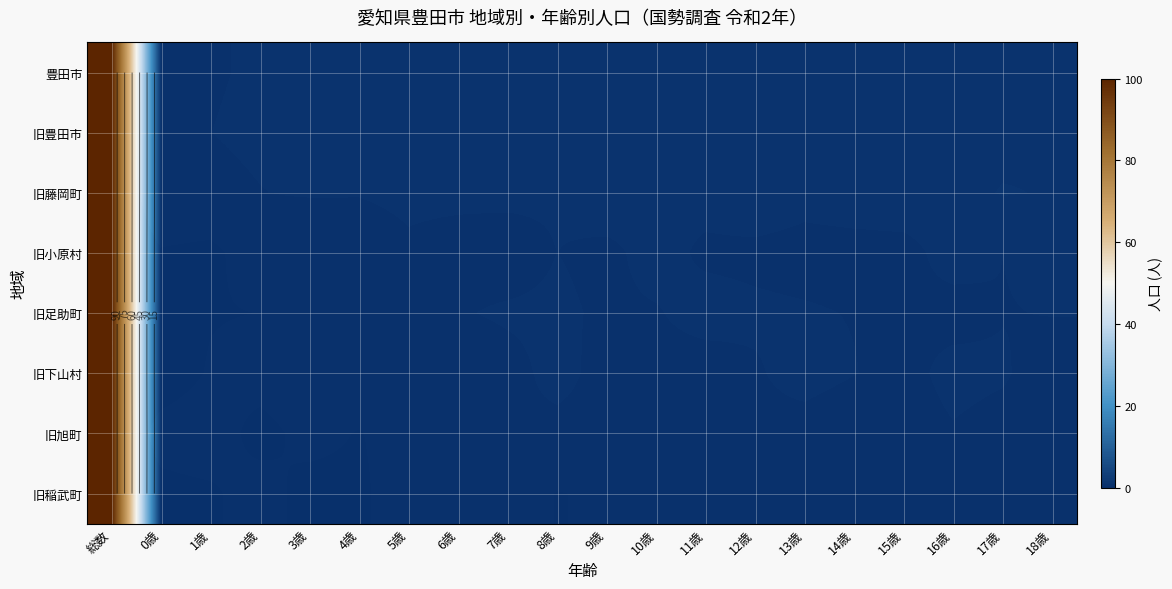

Is it true that 豊田市 equals 0.2 at 15歳?

False